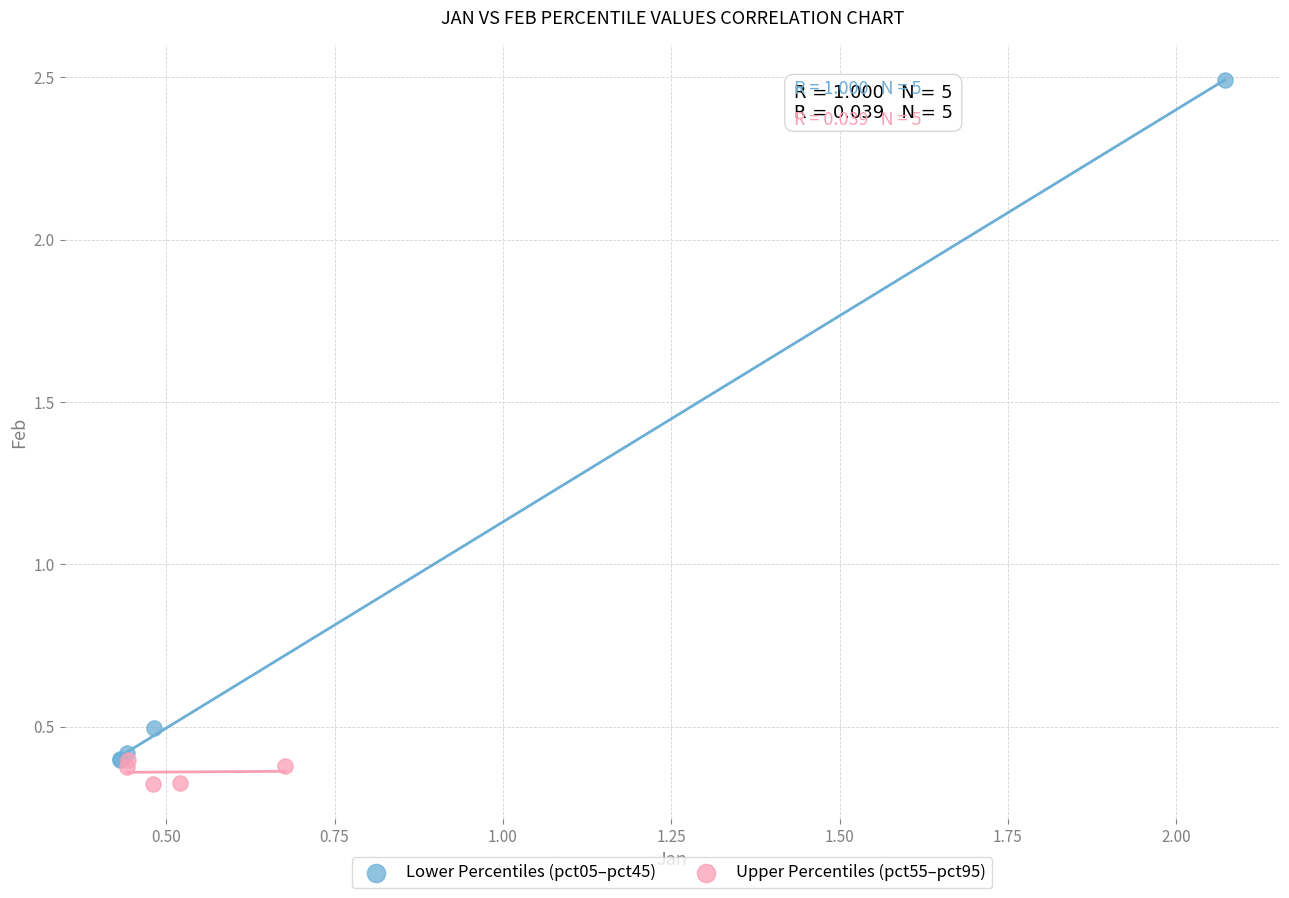

Which series reaches the minimum Y coordinate?

Upper Percentiles (pct55–pct95)